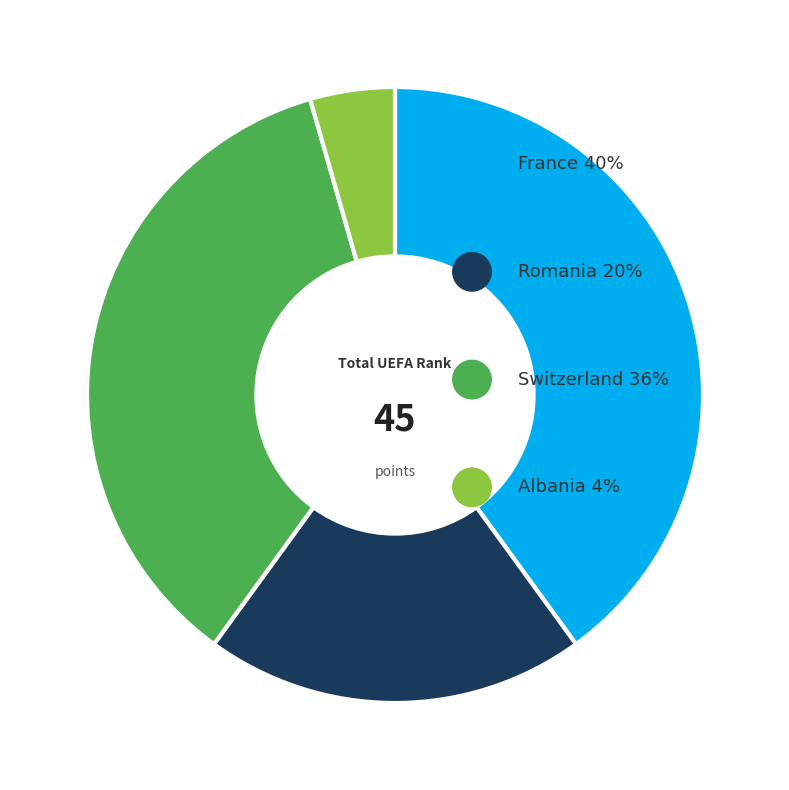

Does any single category account for the majority?

No